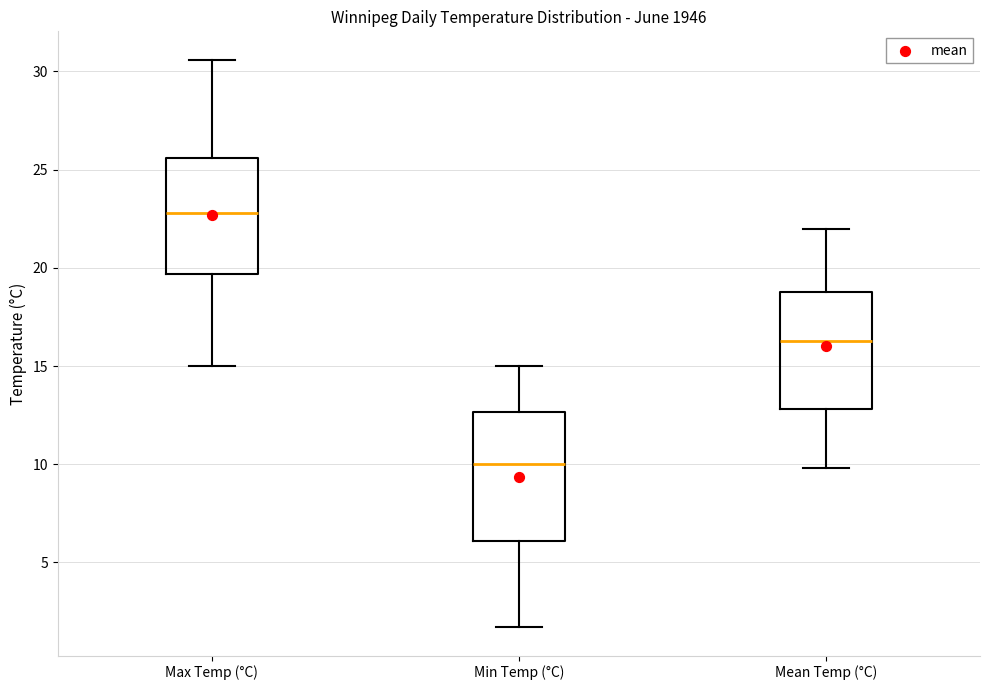

Which box's median line is the highest?

Max Temp (°C)